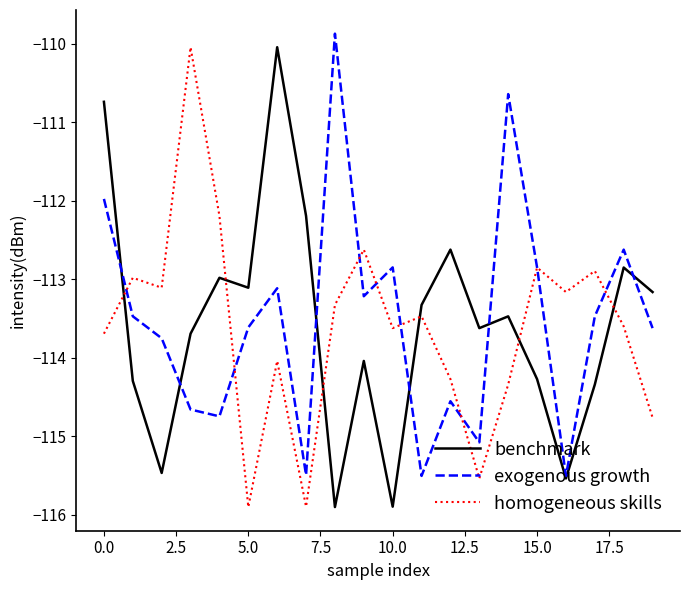

Reading right to left, extract all data points from this chart.

benchmark: -113.2	-112.9	-114.3	-115.5	-114.3	-113.5	-113.6	-112.6	-113.3	-115.9	-114.0	-115.9	-112.2	-110.0	-113.1	-113.0	-113.7	-115.5	-114.3	-110.7
exogenous growth: -113.6	-112.6	-113.5	-115.5	-112.9	-110.6	-115.1	-114.6	-115.5	-112.9	-113.2	-109.9	-115.5	-113.1	-113.6	-114.7	-114.7	-113.8	-113.5	-112.0
homogeneous skills: -114.8	-113.6	-112.9	-113.2	-112.9	-114.3	-115.5	-114.3	-113.5	-113.6	-112.6	-113.3	-115.9	-114.0	-115.9	-112.2	-110.0	-113.1	-113.0	-113.7